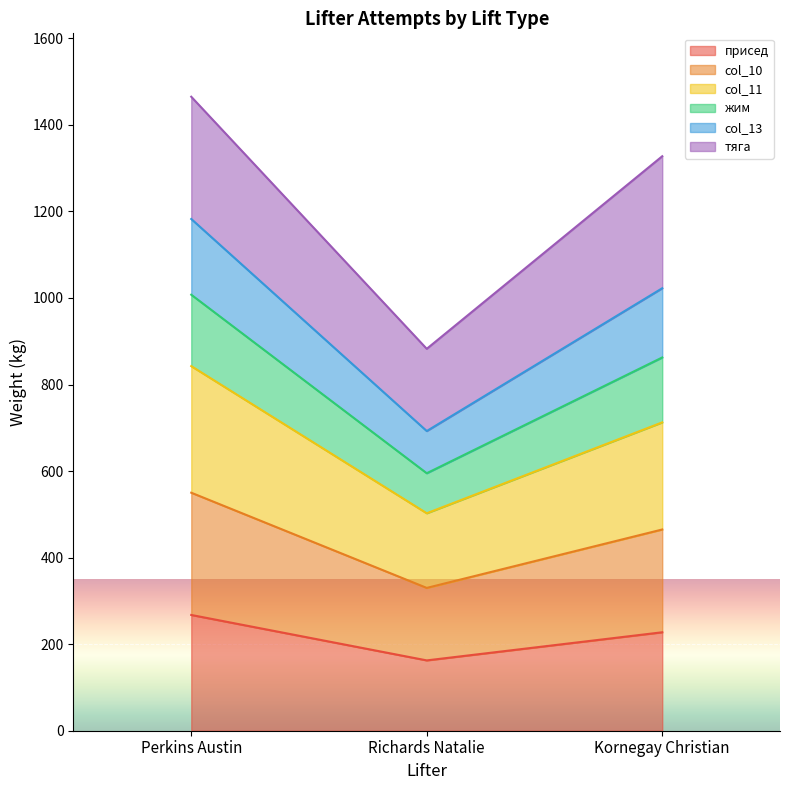

What is the lowest value of the присед series?

162.5